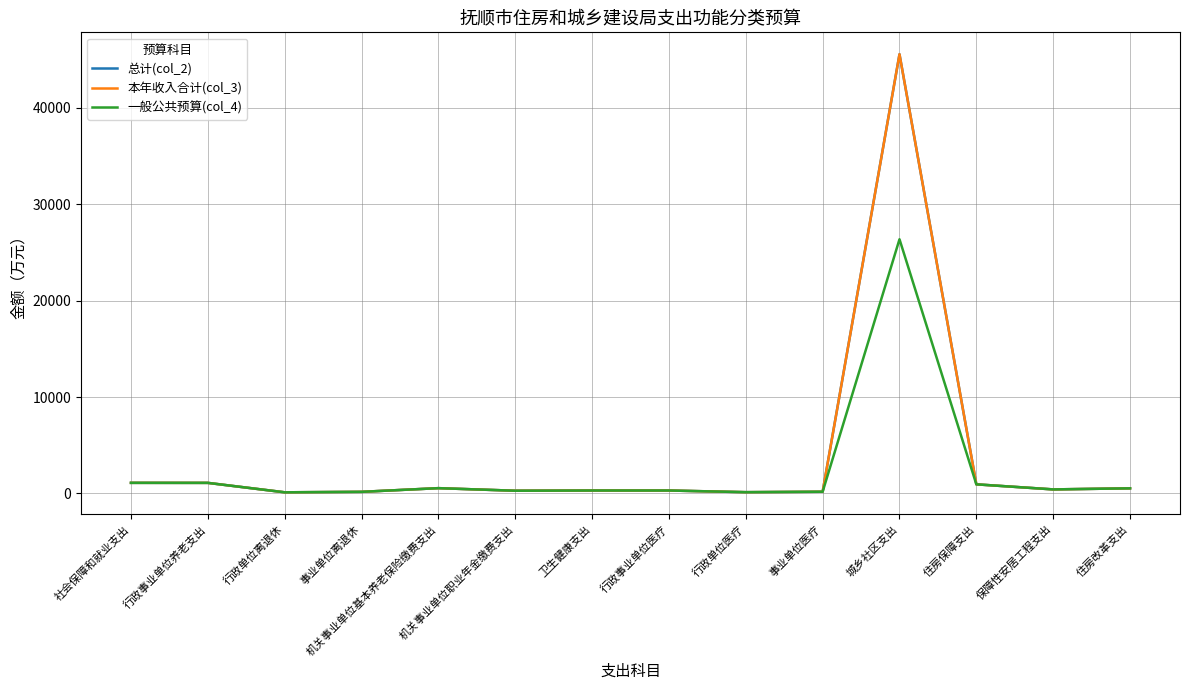

What is the total value across all series at 城乡社区支出?

117518.3